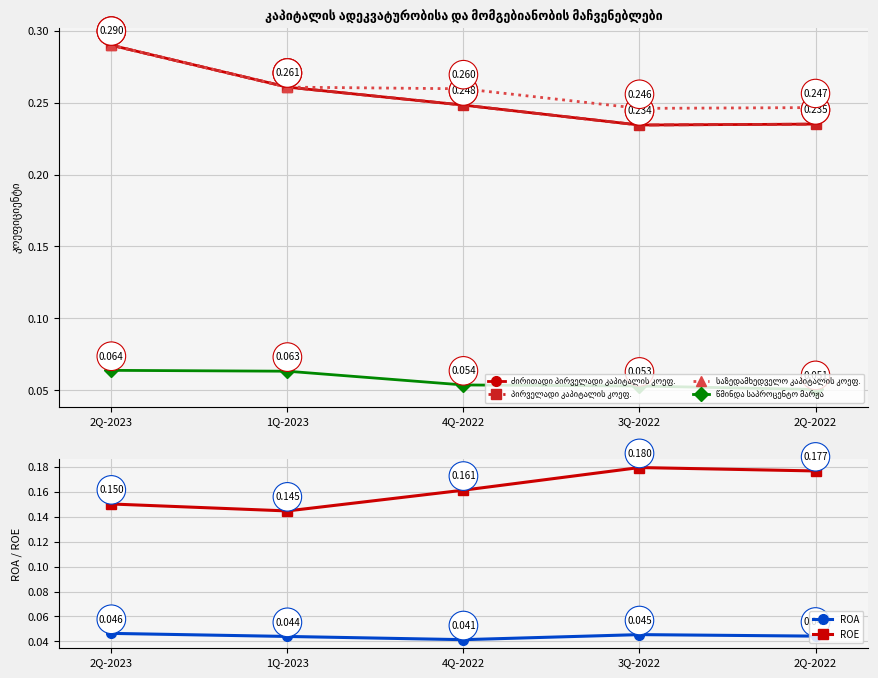

How many data points does each series have?

5